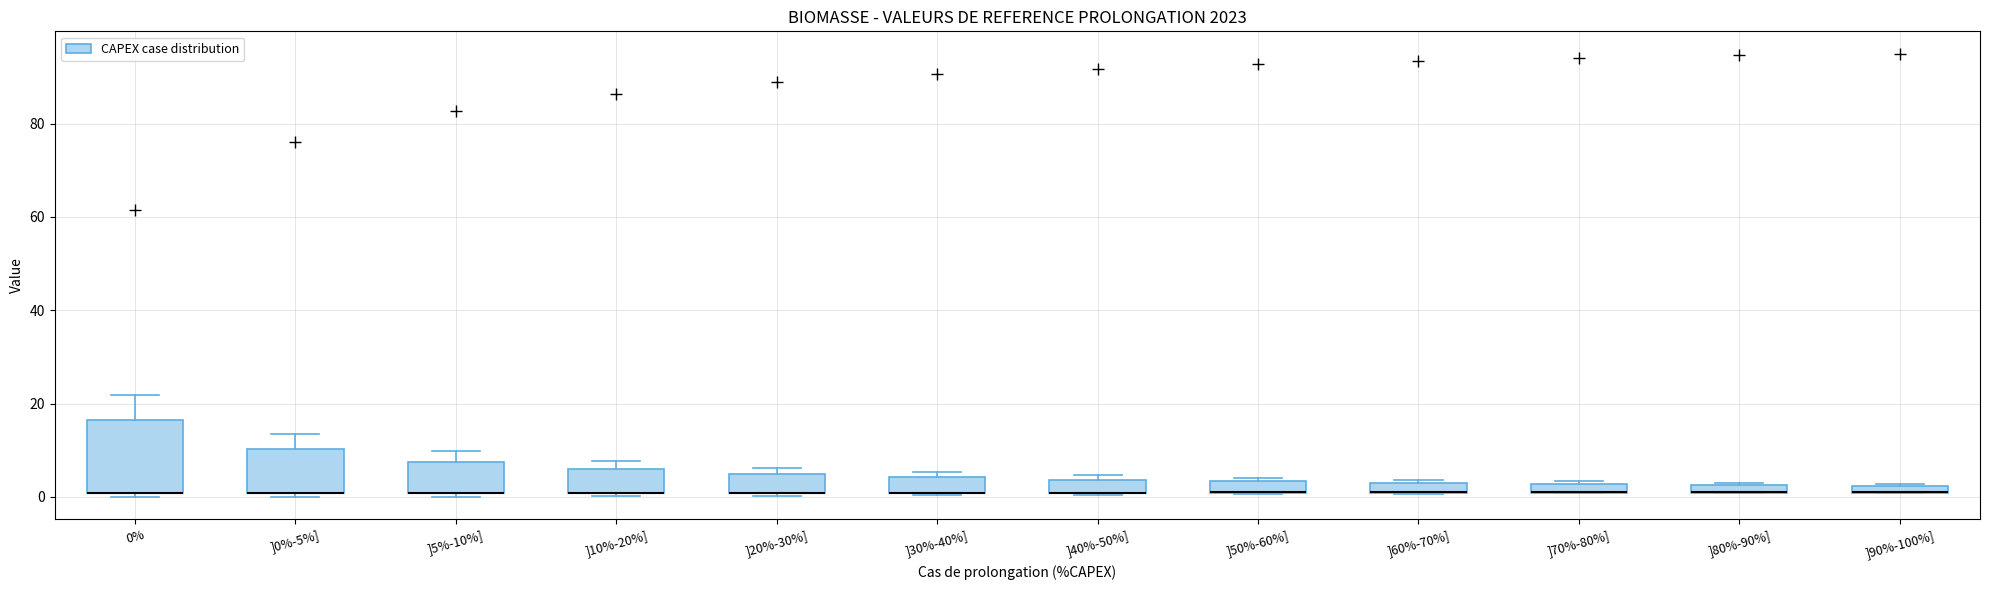

Where is the lower edge of the box for ]30%-40%] on the y-axis? The values are not printed on the chart, so give them approximately, as read against the axis.

0